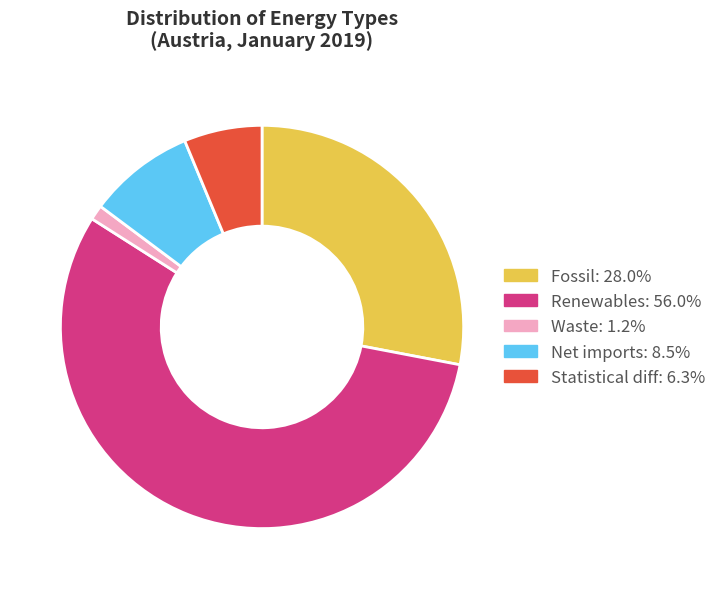

Is there a majority slice in this chart?

Yes